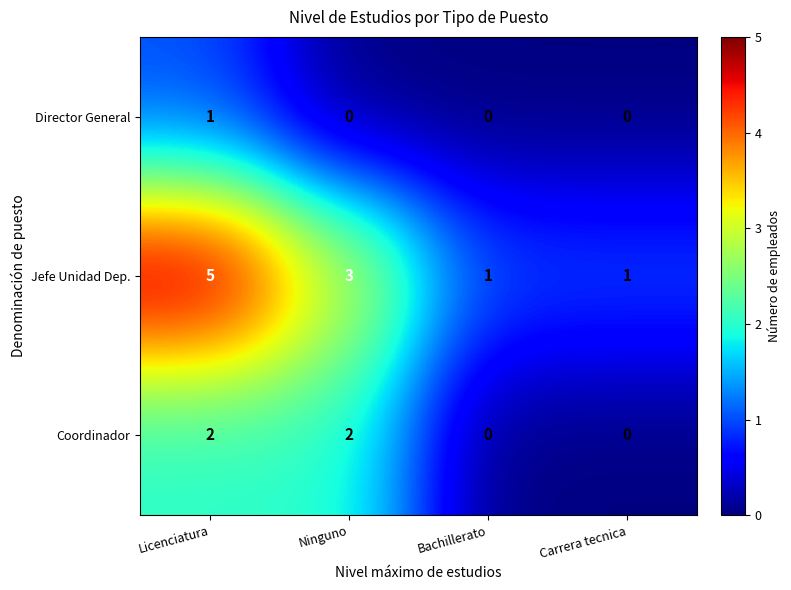

What is the difference between the maximum and second lowest values in the Jefe Unidad Dep. series?

4